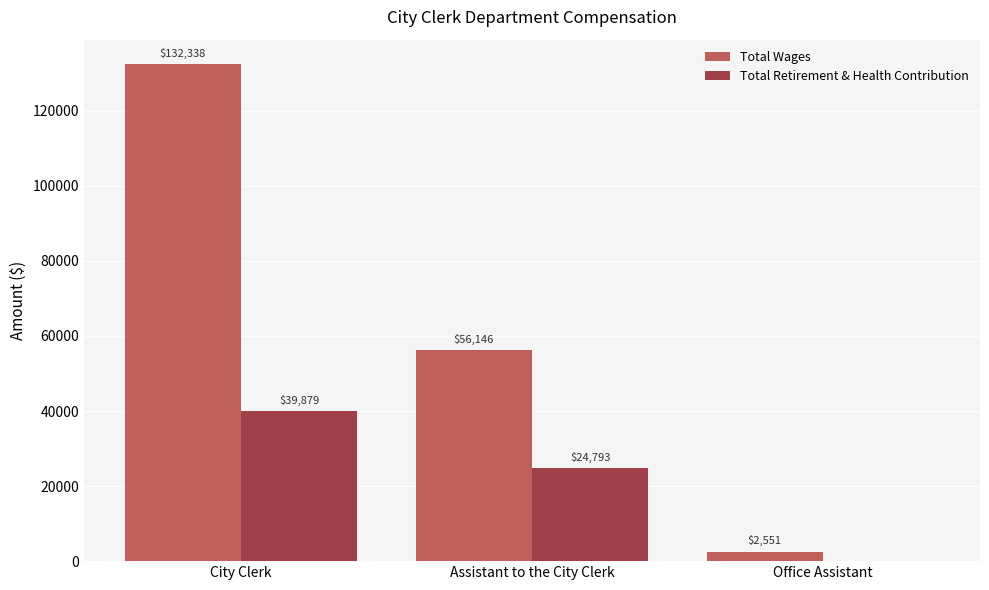

What is the spread (max minus min) of values at Assistant to the City Clerk?

31353